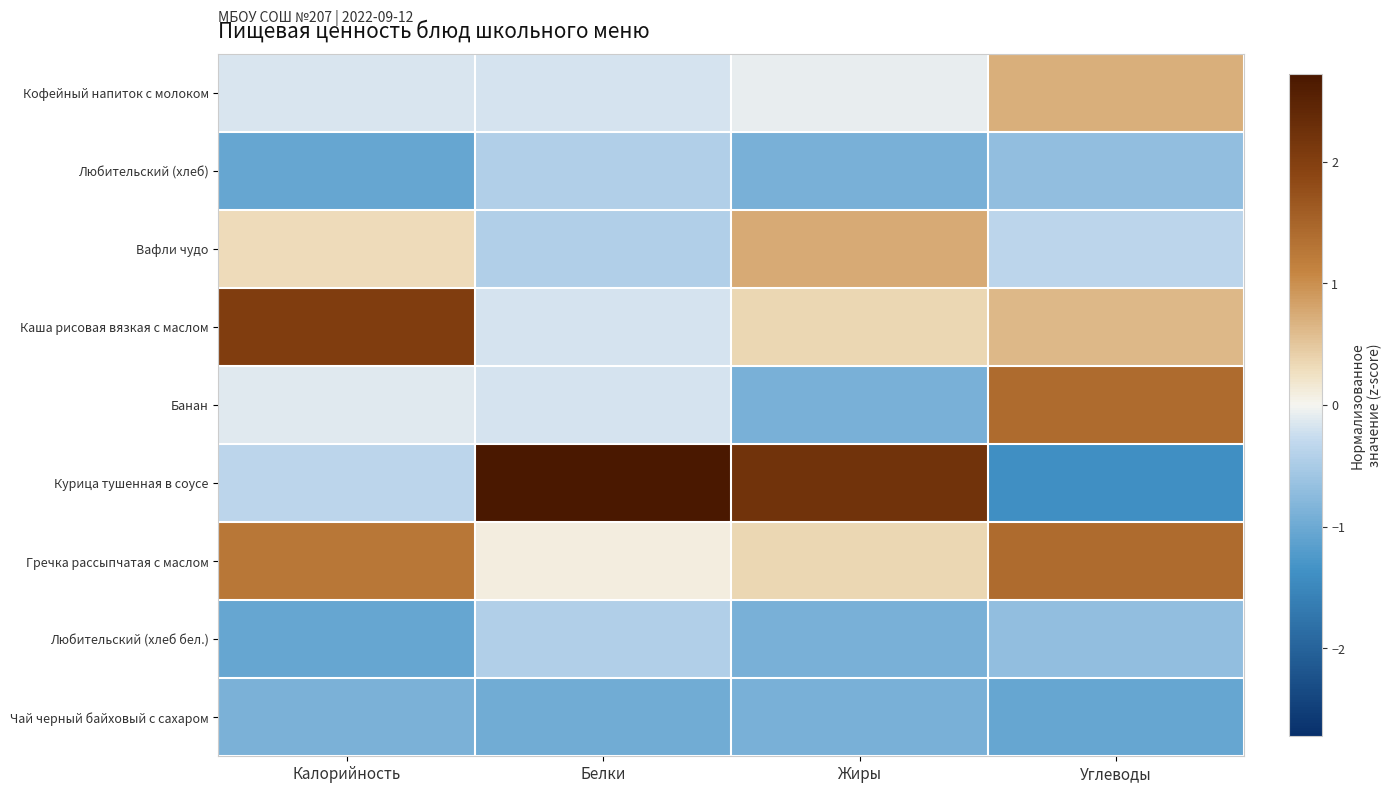

At Жиры, list the series in order from largest to smallest.

Курица тушенная в соусе, Вафли чудо, Каша рисовая вязкая с маслом, Гречка рассыпчатая с маслом, Кофейный напиток с молоком, Любительский (хлеб), Банан, Любительский (хлеб бел.), Чай черный байховый с сахаром